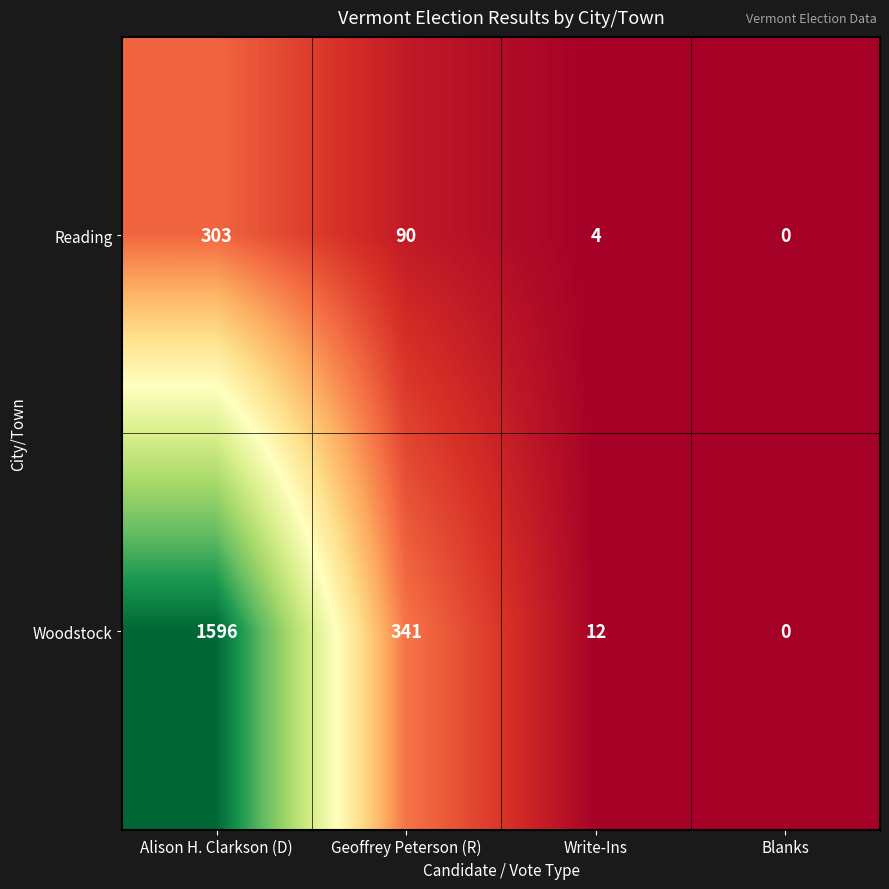

Reading right to left, what are all the values shown in this chart?

Reading: Blanks=0	Write-Ins=4	Geoffrey Peterson (R)=90	Alison H. Clarkson (D)=303
Woodstock: Blanks=0	Write-Ins=12	Geoffrey Peterson (R)=341	Alison H. Clarkson (D)=1596